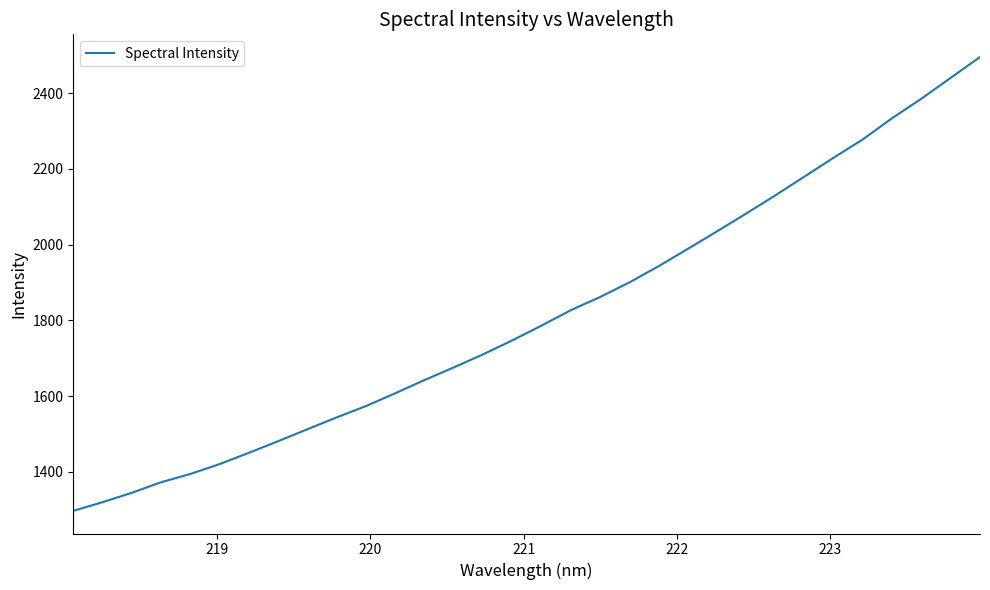

What is the difference between the maximum and minimum values?

1198.4